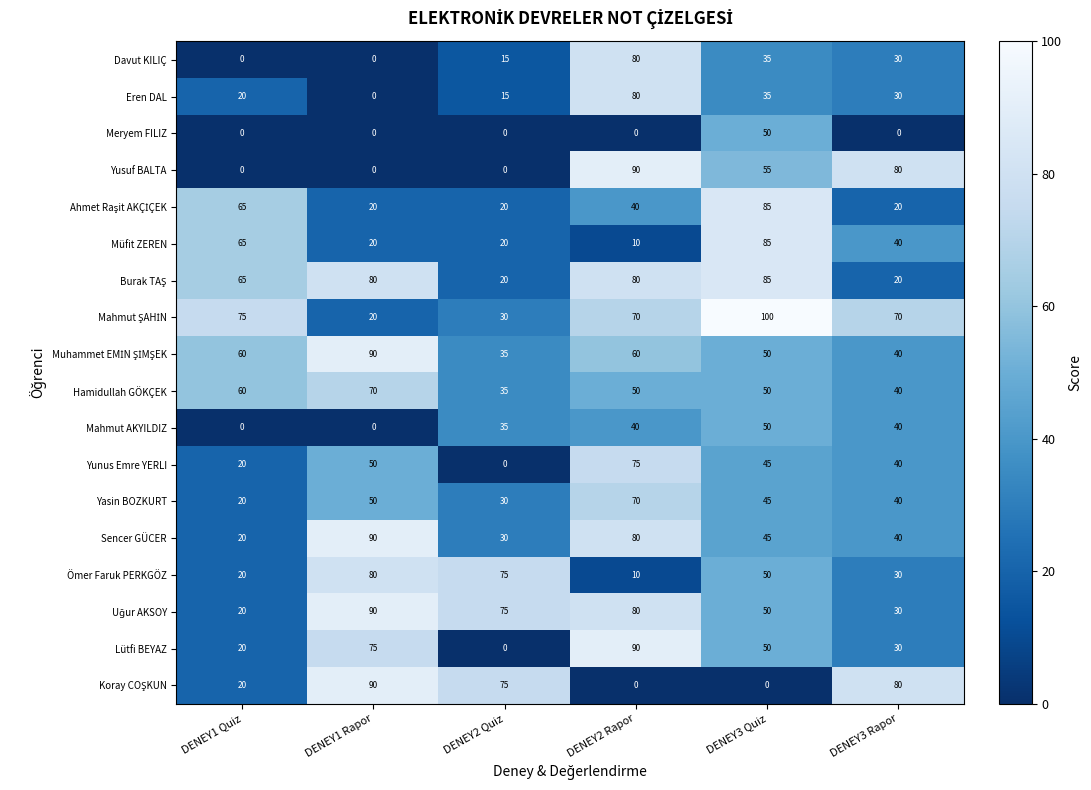

What is the sum of all Sencer GÜCER values?

305